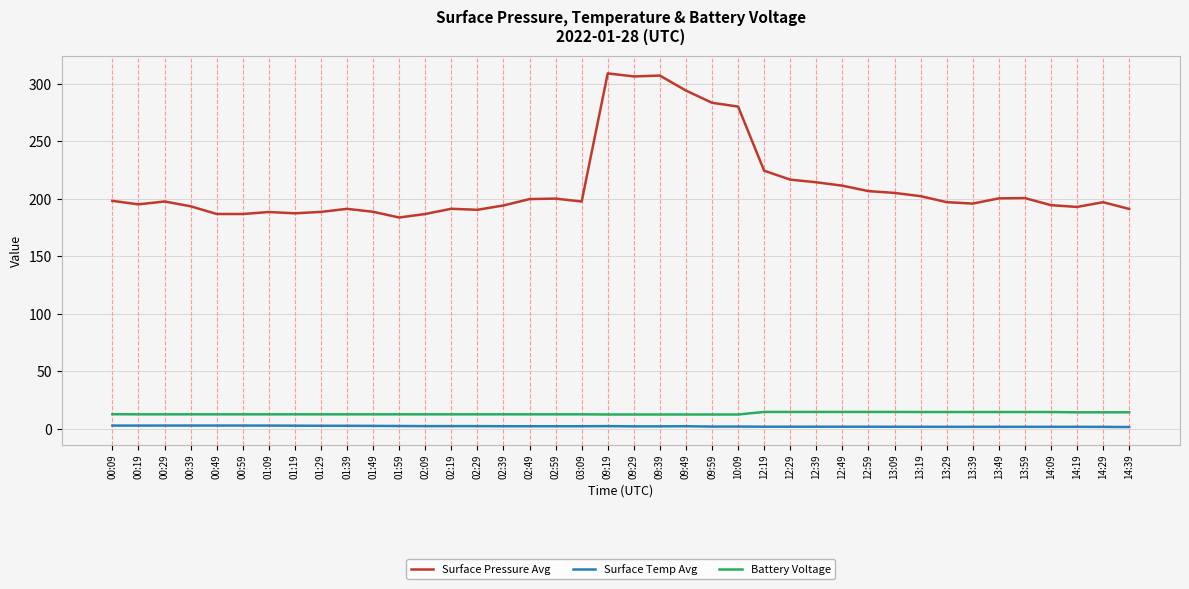

True or false: Battery Voltage and Surface Temp Avg cross at least once.

False